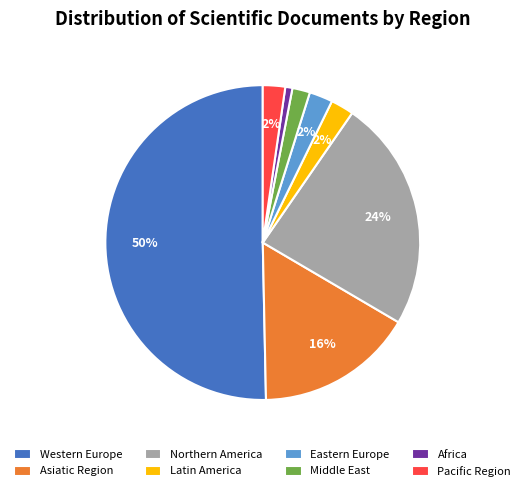

True or false: Pacific Region accounts for 16% of the total.

False